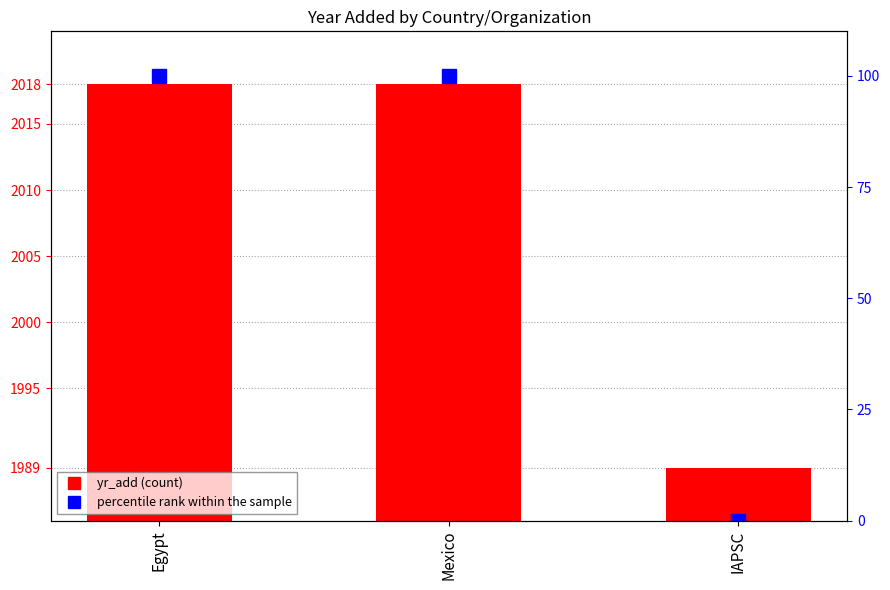

How many data points in percentile rank within sample are less than 100?

1